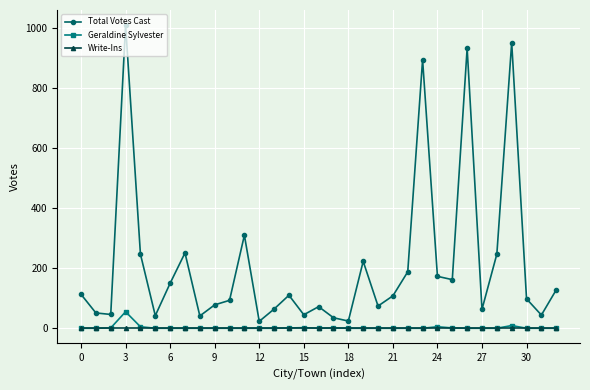

Which series has the widest spread of values?

Total Votes Cast